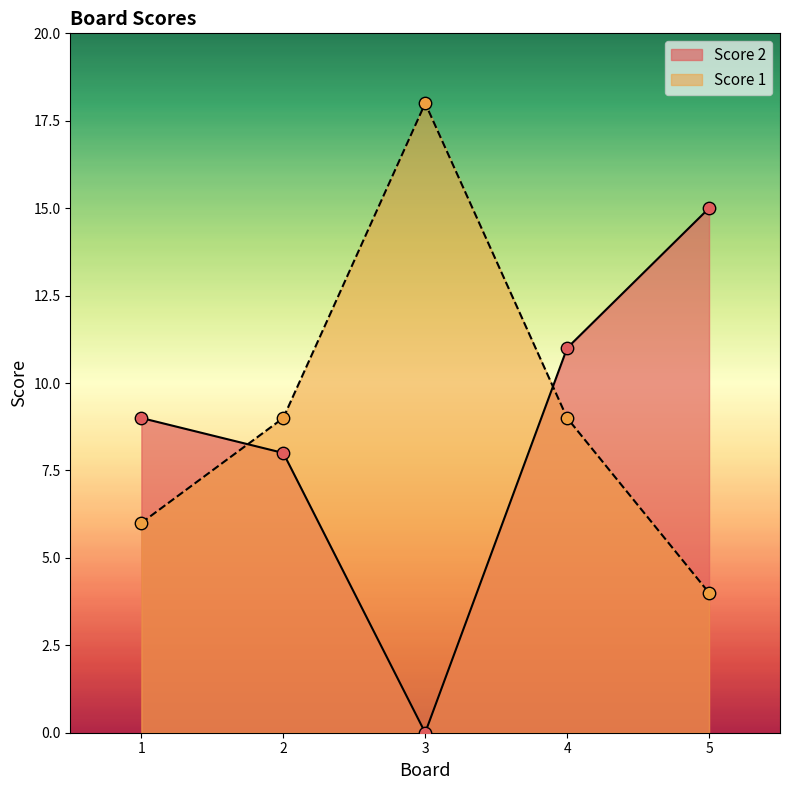

Is the value of Score 1 at 4 greater than the value of Score 2 at 1?

No